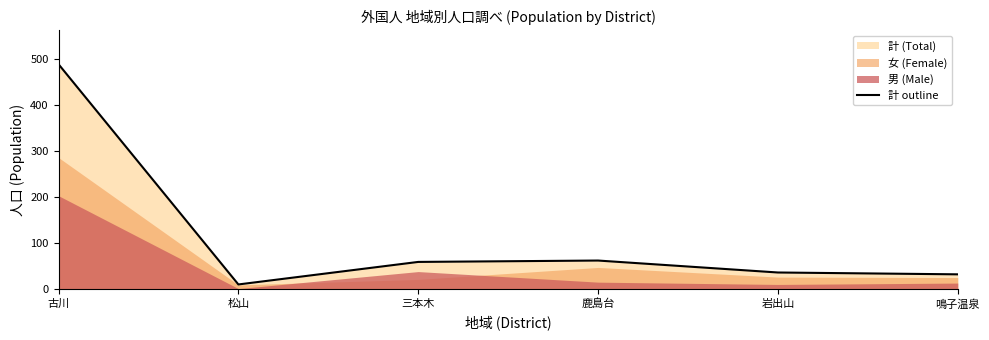

What is the change in value from 鹿島台 to 岩出山?

-26